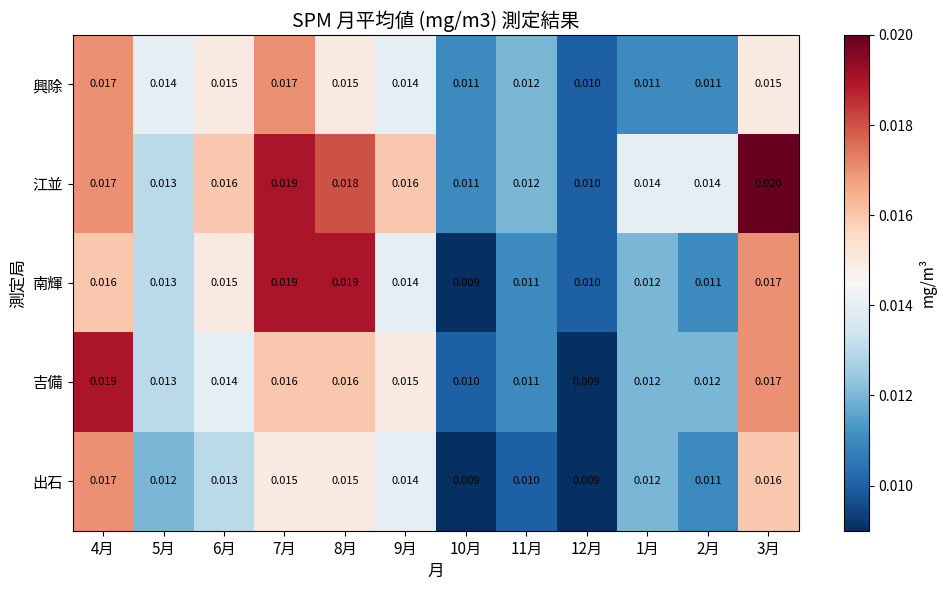

Between 5月 and 10月, which series saw the biggest shift?

南輝